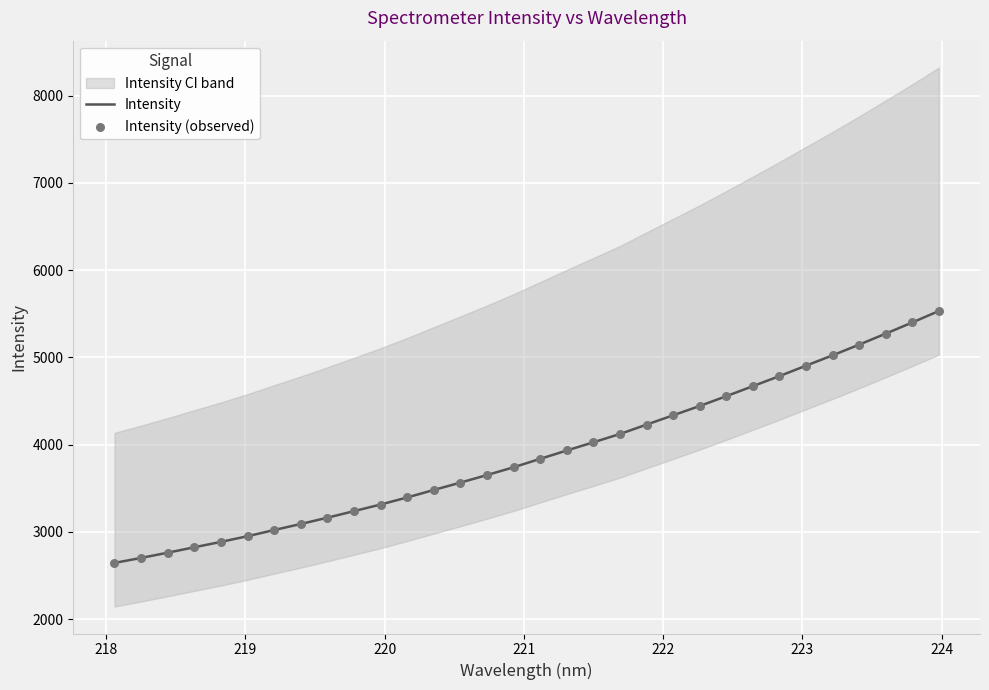

Which series has the largest total across all categories?

Intensity